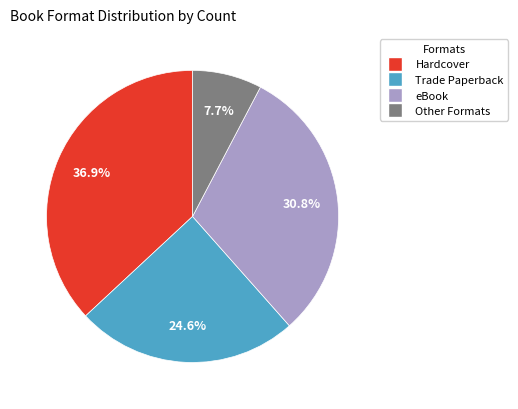

Does any single category account for the majority?

No